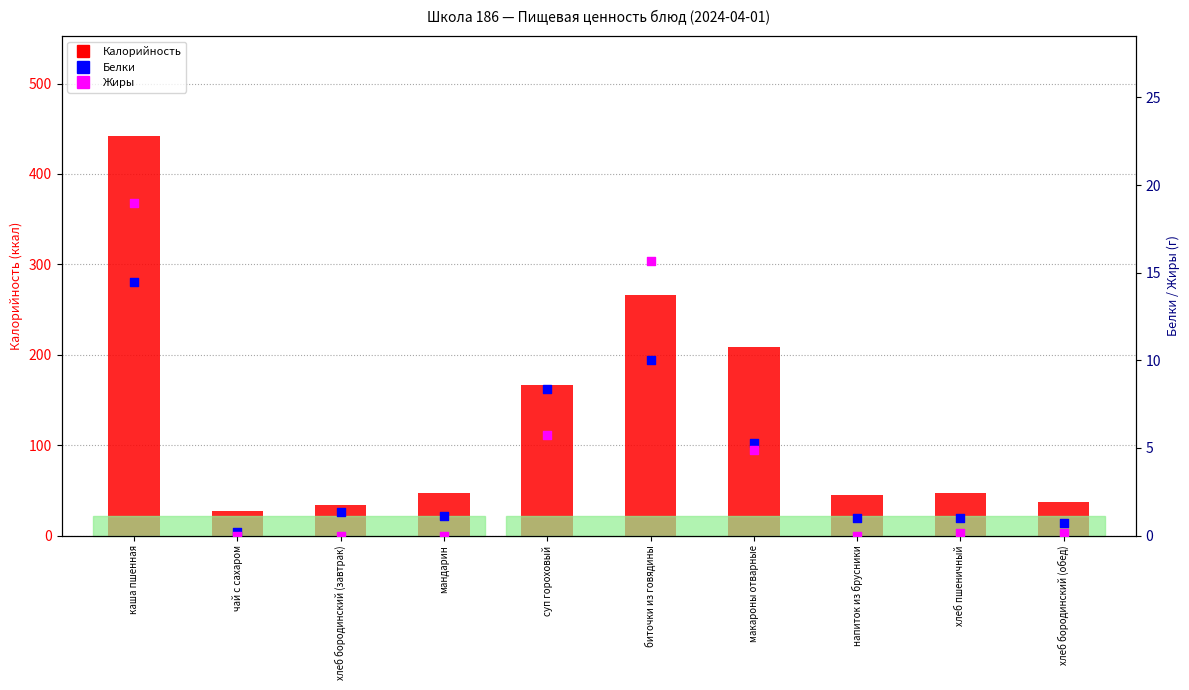

Is the value of Калорийность at хлеб бородинский (обед) greater than the value of Белки at хлеб бородинский (обед)?

Yes